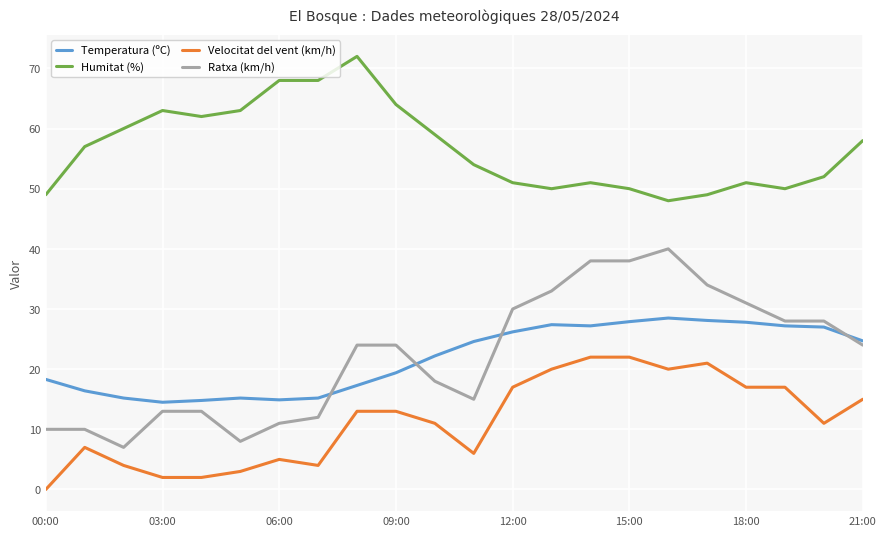

How many lines are shown in the chart?

4